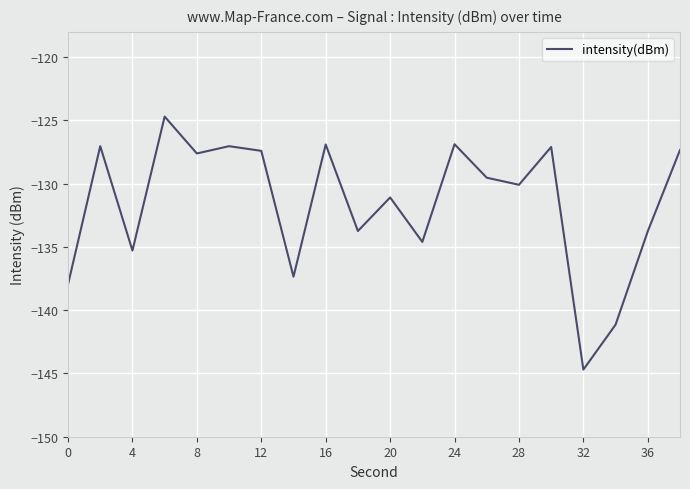

Count the number of data series in this chart.

1